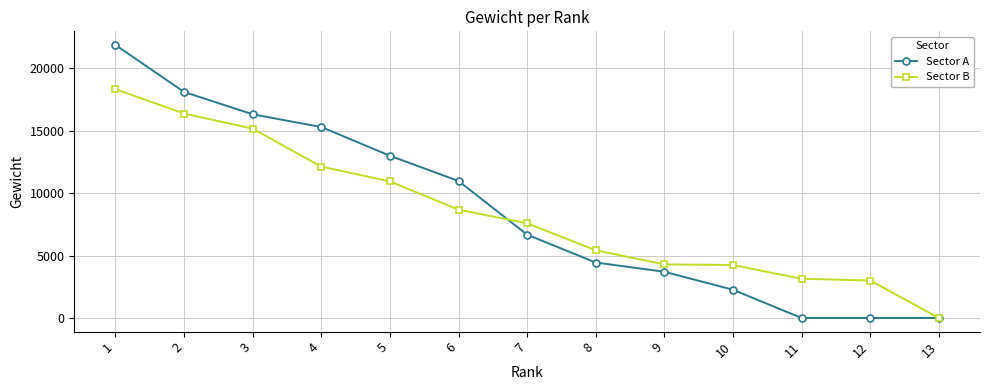

Is the value of Sector B at 9 greater than the value of Sector A at 6?

No